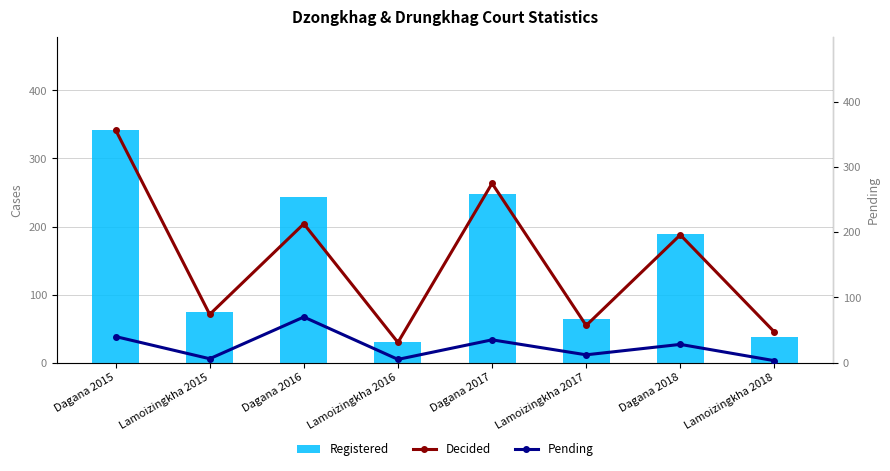

What value does the Pending series have at Dagana 2015, to the nearest 10?

40